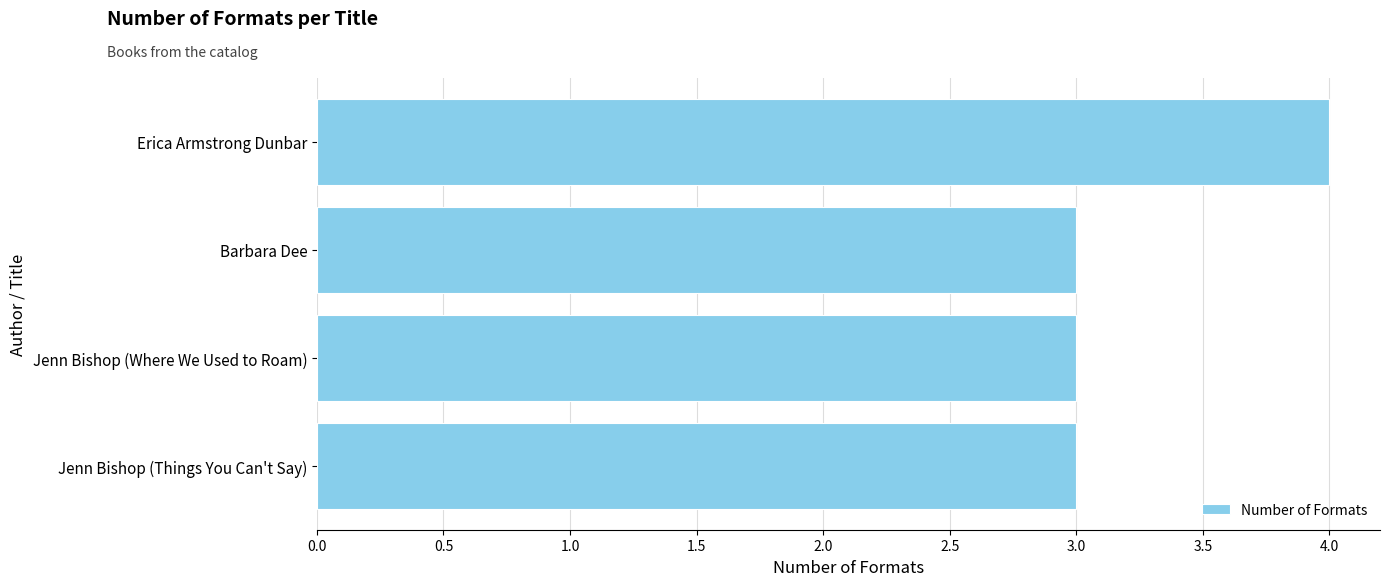

Reading top to bottom, list all the values displayed in this chart.

4	3	3	3